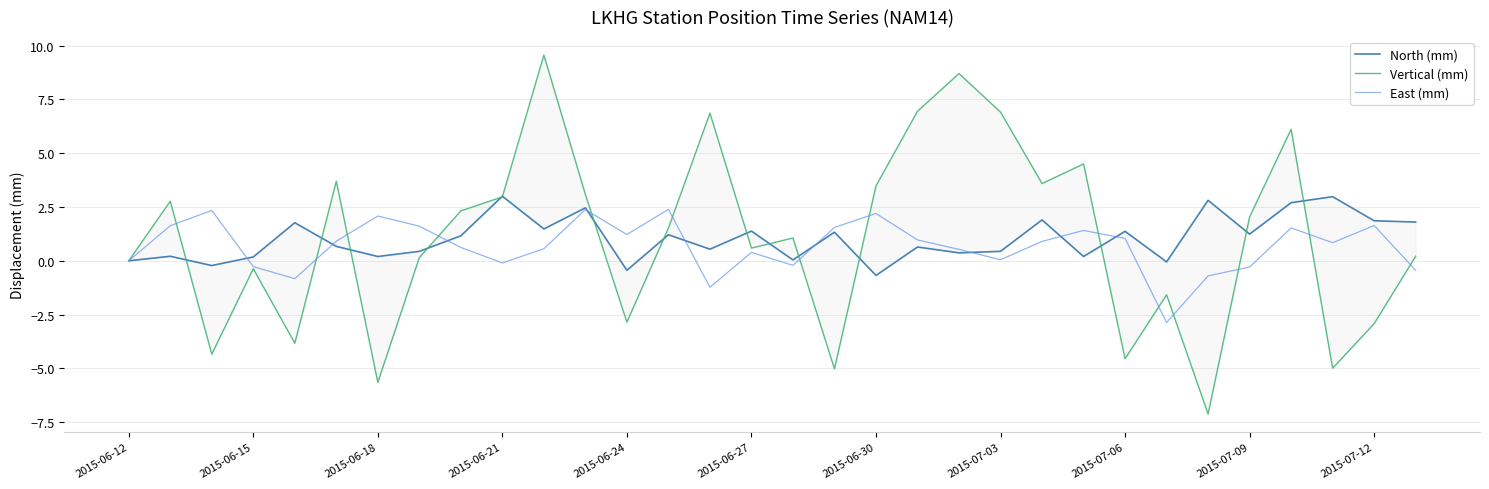

How many data points in East (mm) are above 0?

22